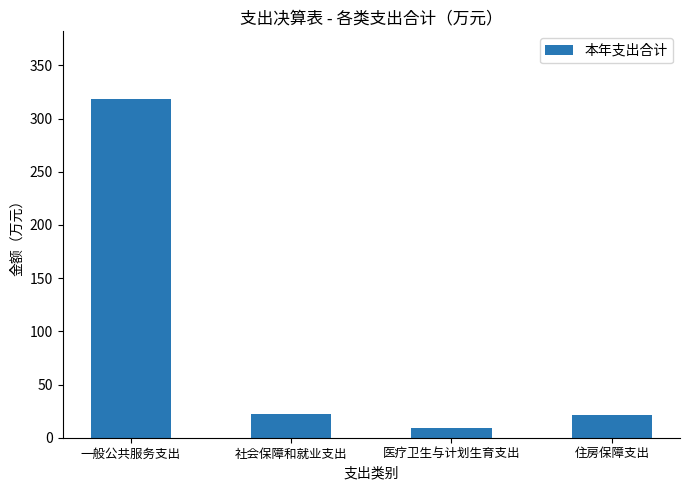

Which label corresponds to the smallest value in the chart?

医疗卫生与计划生育支出